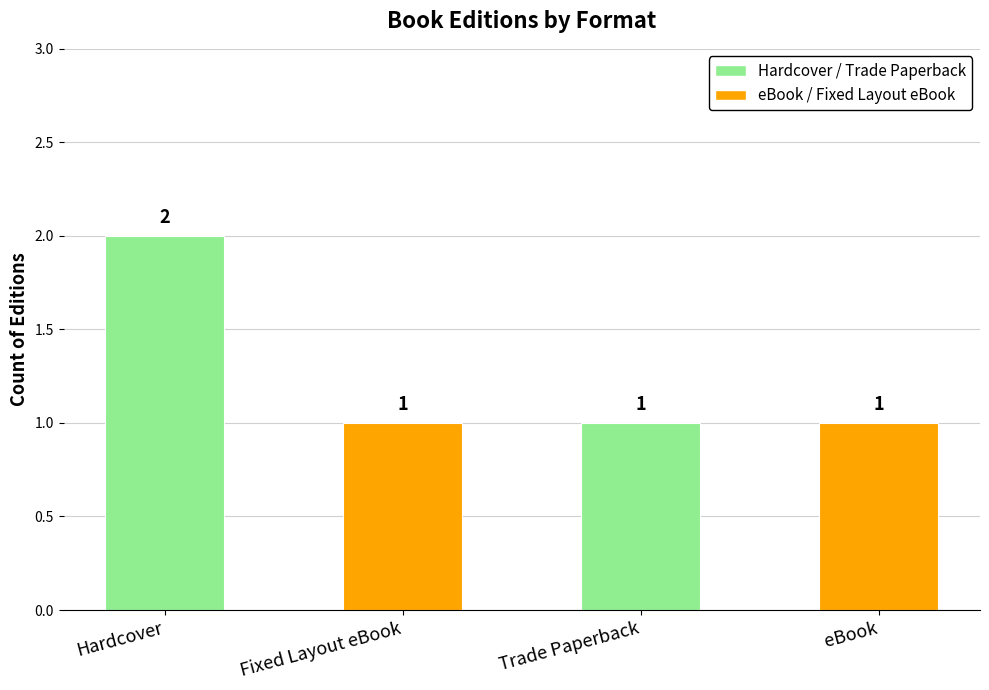

Are the bars grouped side by side (vs. stacked)?

No